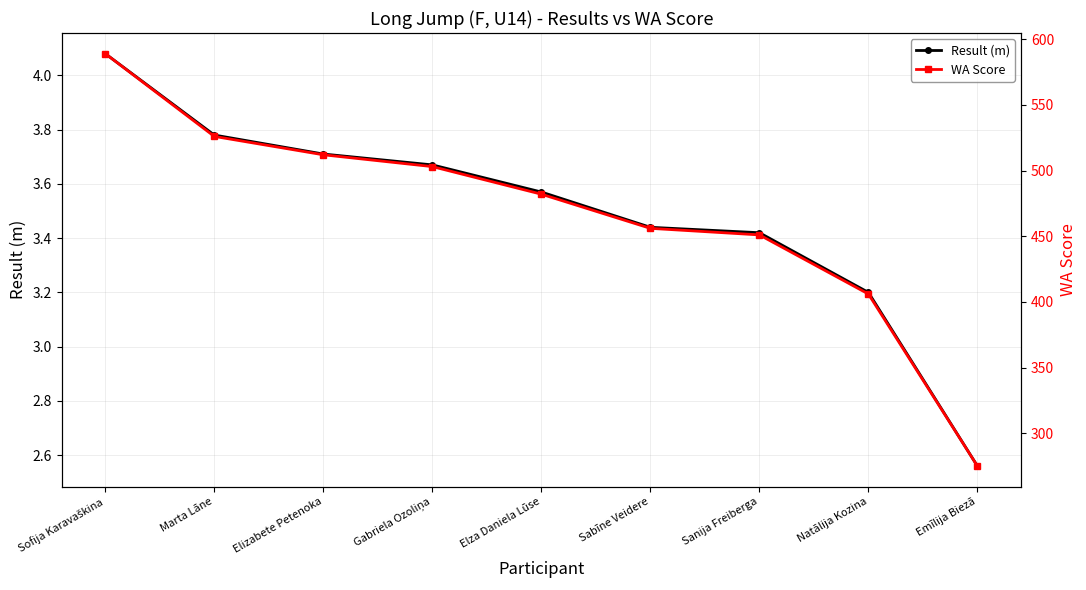

What is the approximate value of Result (m) at Gabriela Ozoliņa?

3.7